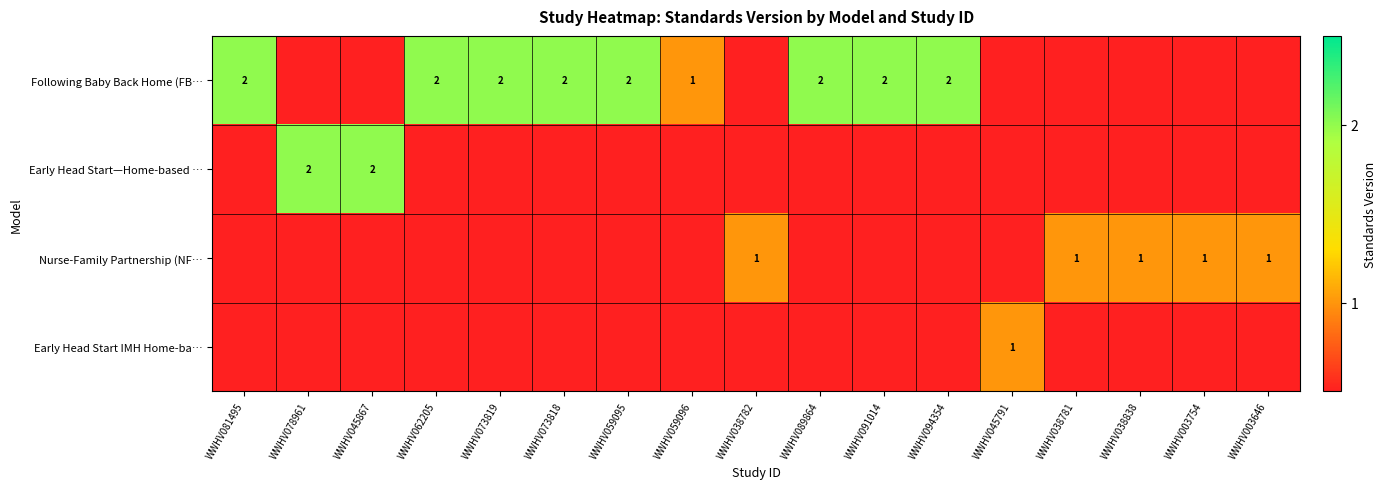

The Following Baby Back Home (FB… series shows 3 at WWHV081495. True or false?

False